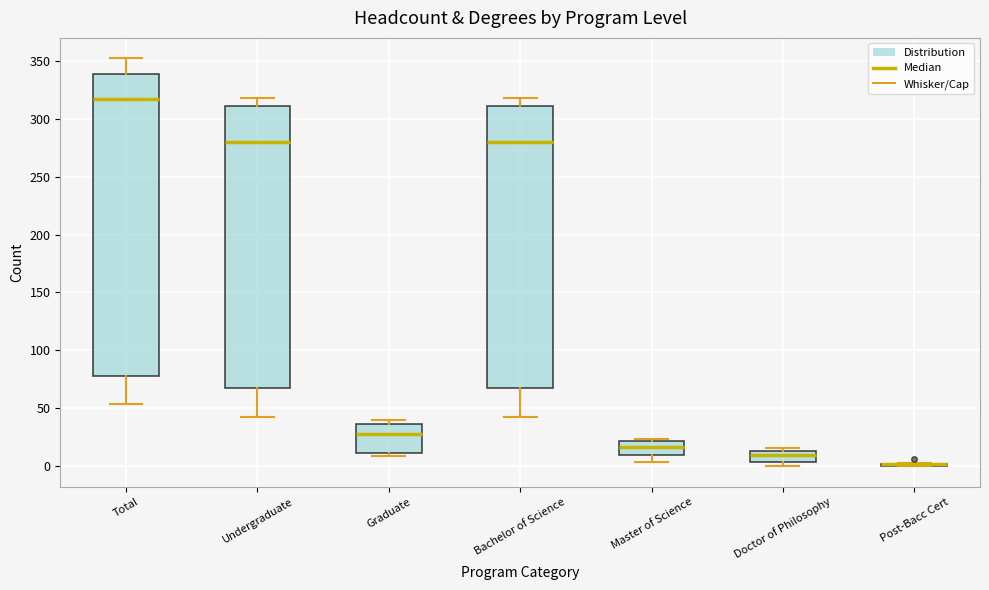

Which box is the tallest, from its lower edge to its upper edge?

Total